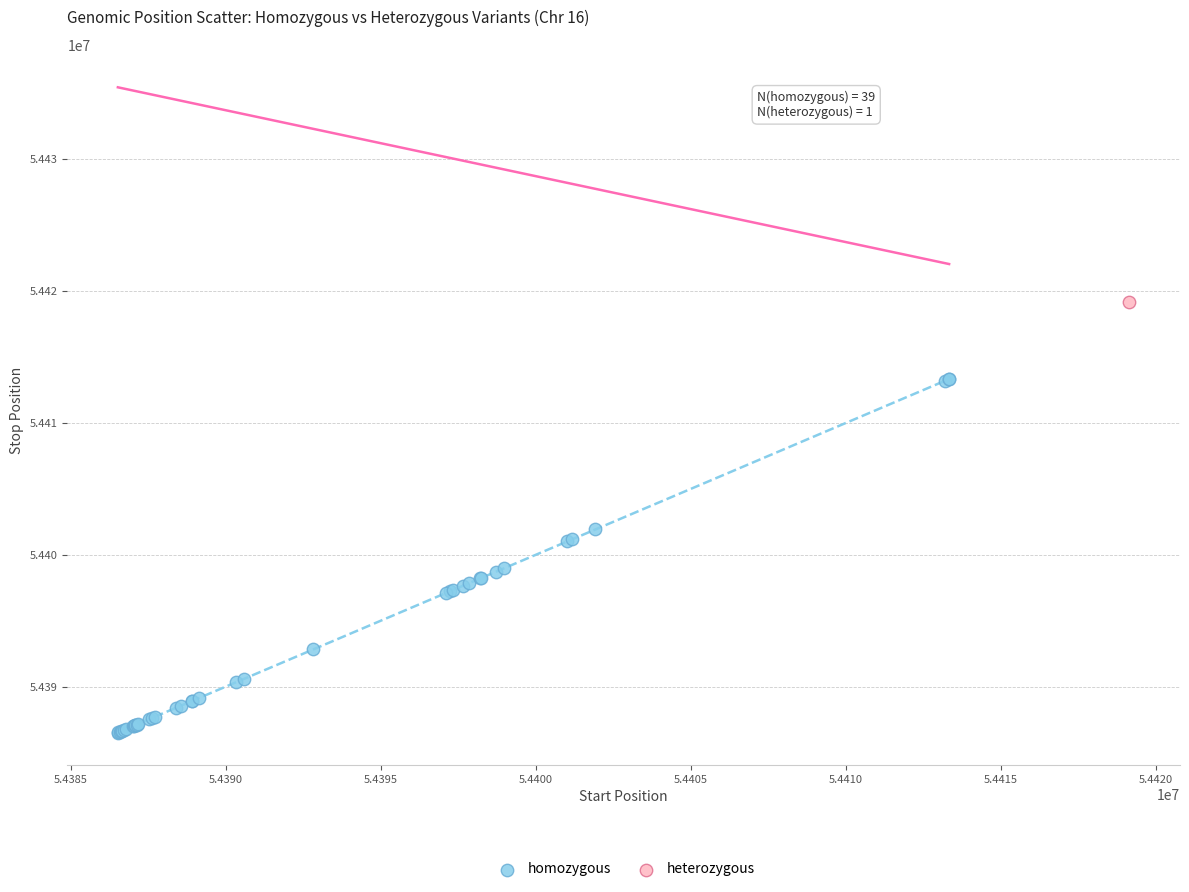

What are all the series names shown in the legend?

homozygous, heterozygous